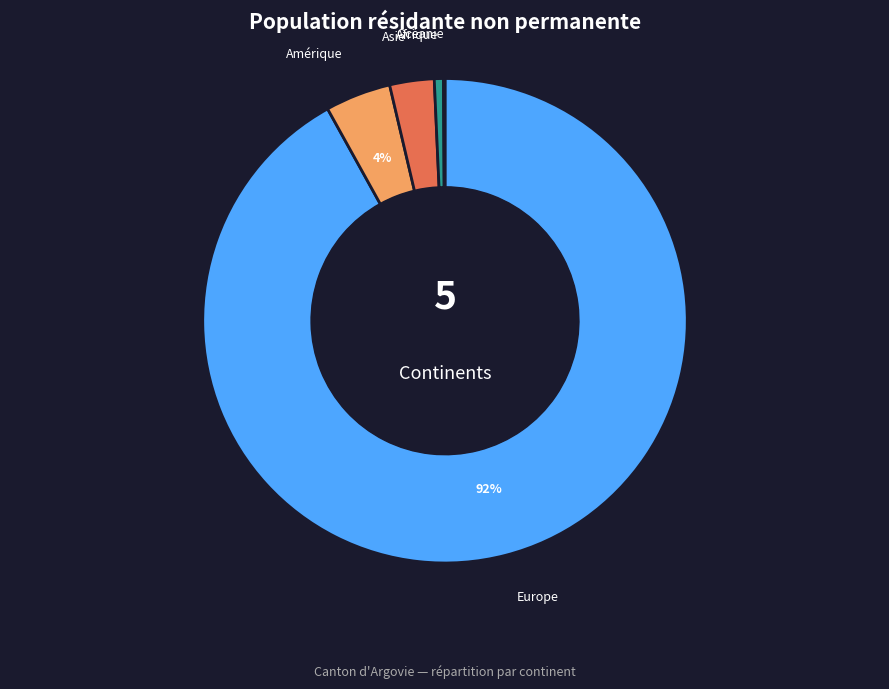

Is there any slice that represents more than half of the pie?

Yes